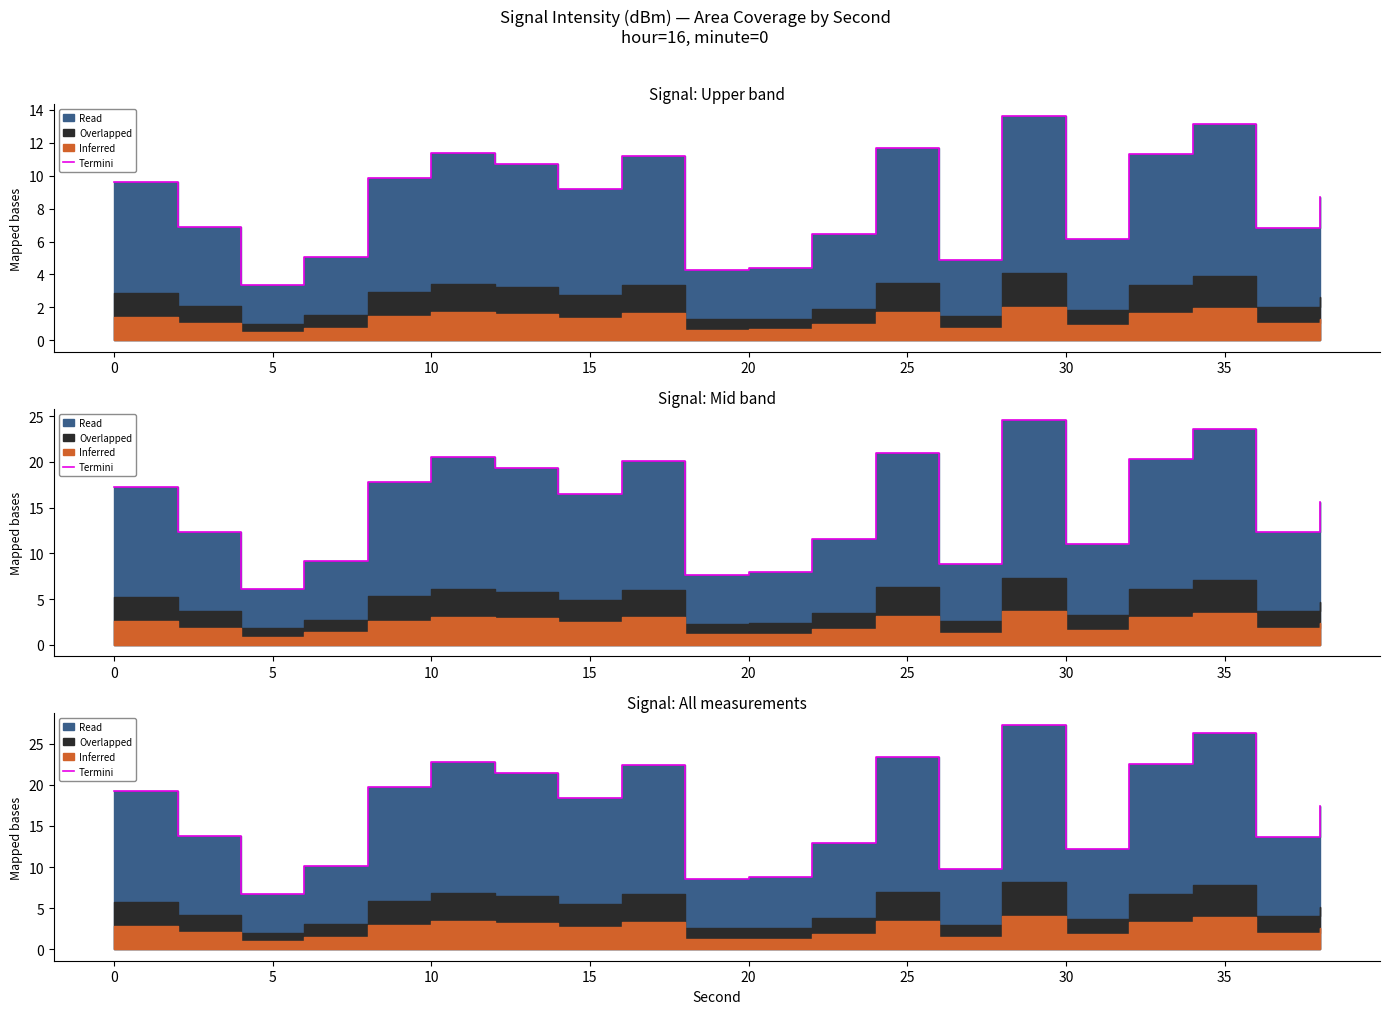

Count the number of values greater than 18.

10